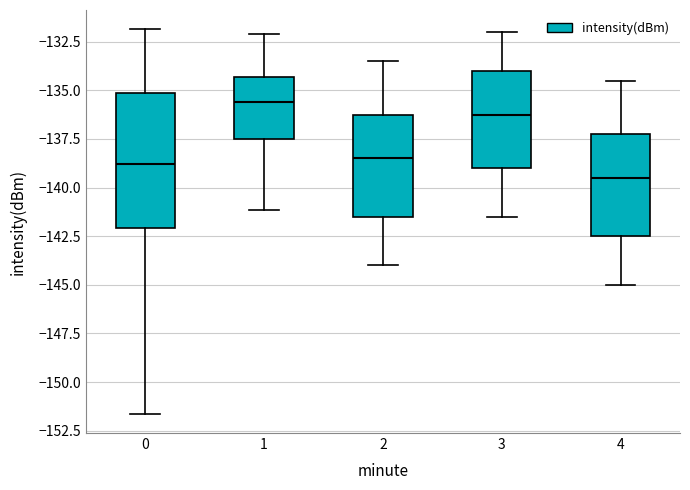

Which box's median line is the lowest?

4